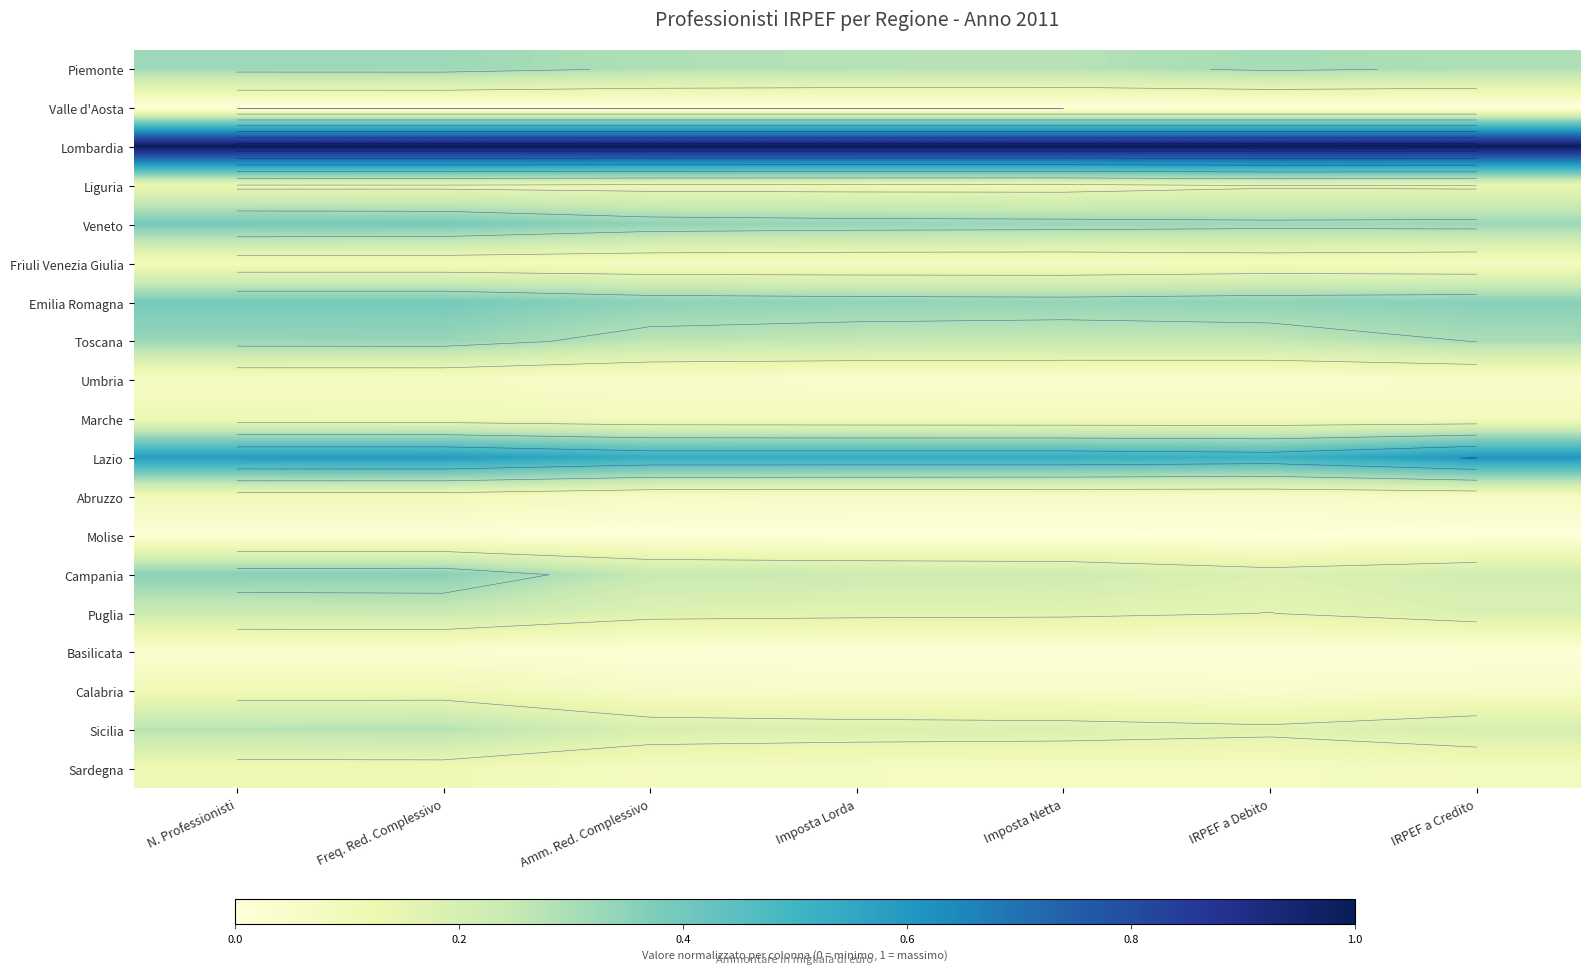

Which has a higher value, Imposta Lorda or Imposta Netta?

Imposta Lorda